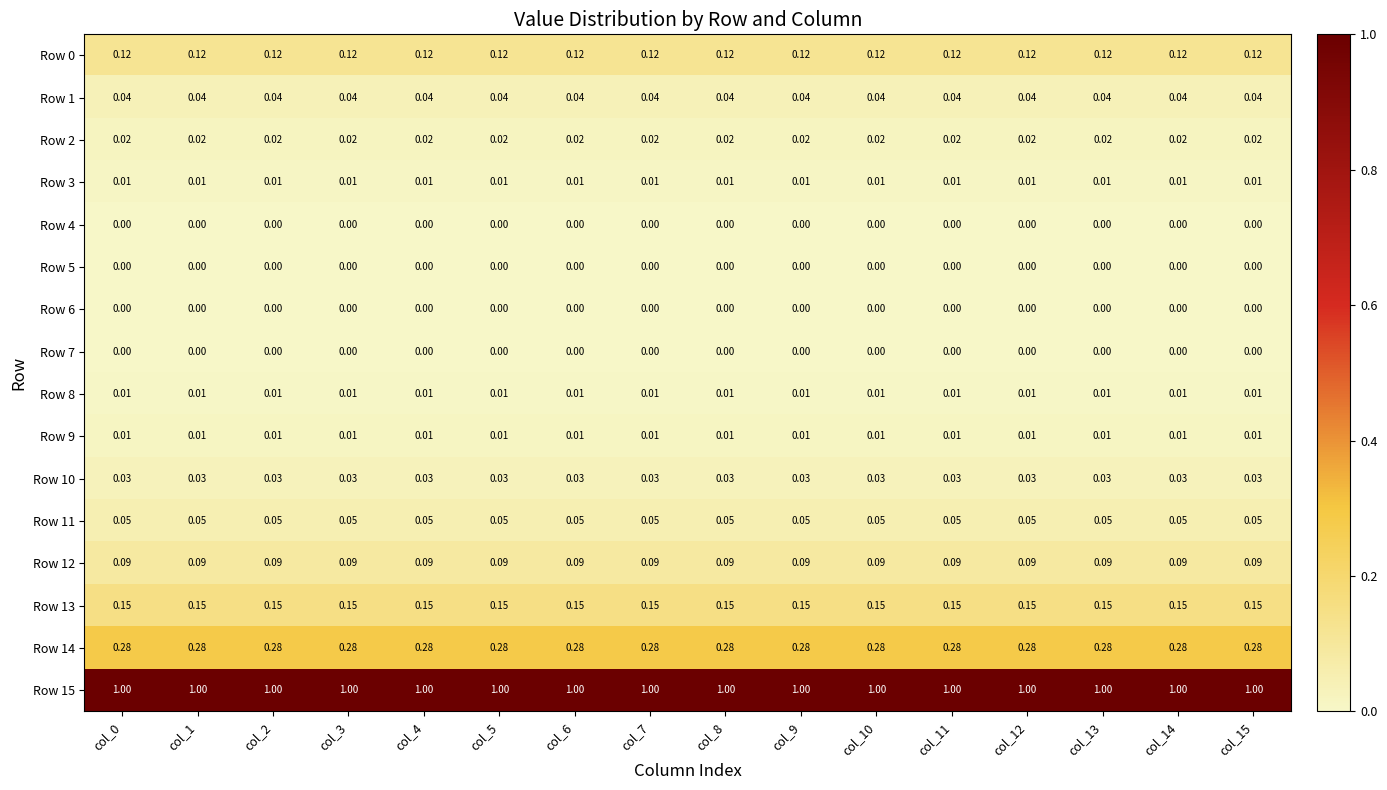

Is the value of Row 13 at col_8 greater than the value of Row 5 at col_8?

Yes